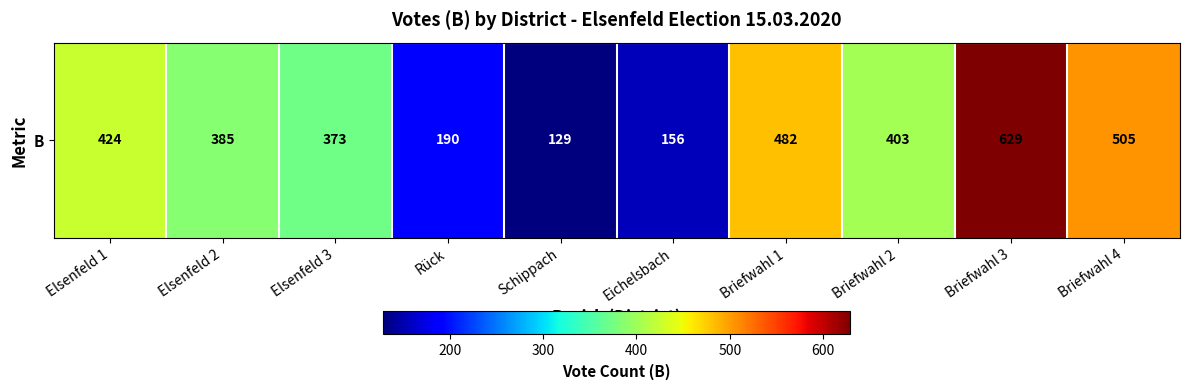

What is the difference between the maximum and minimum values?

500